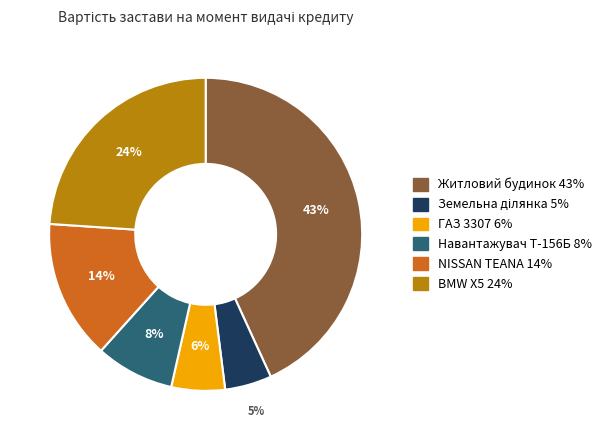

Between ГАЗ 3307 and NISSAN TEANA, which is larger?

NISSAN TEANA